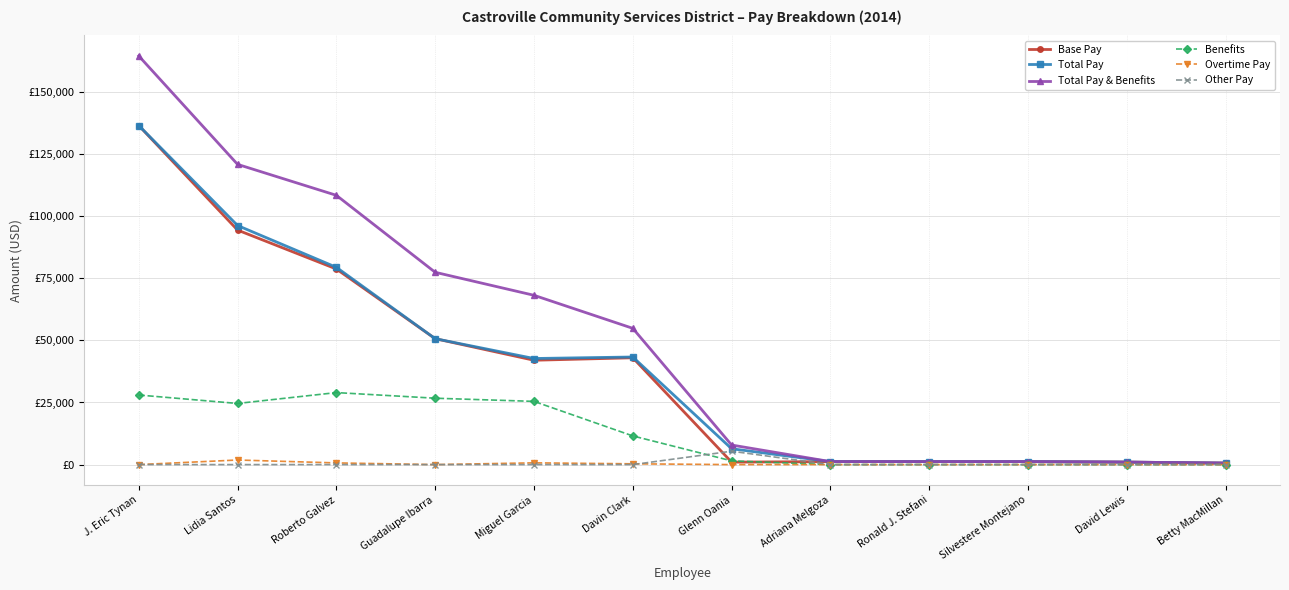

The value of Benefits at Davin Clark is 11537. True or false?

True